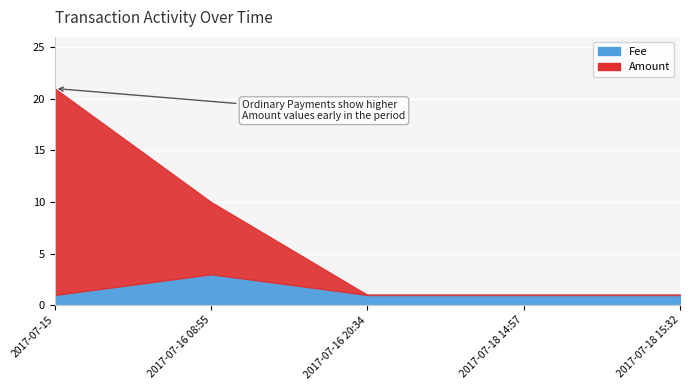

List the series in order of their peak value, lowest first.

Fee, Amount